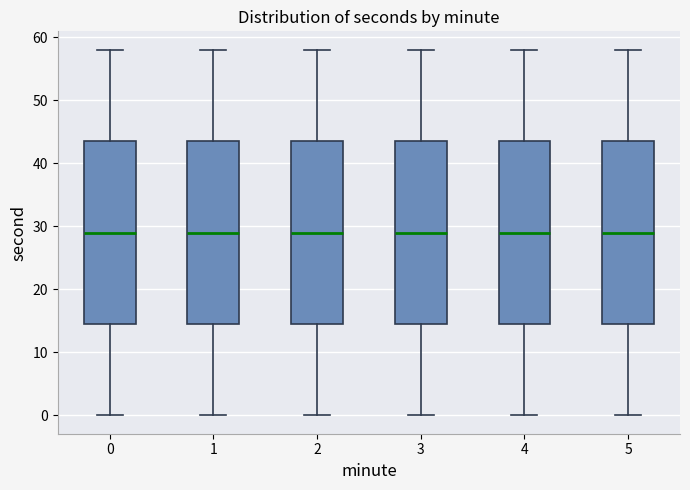

Reading left to right, transcribe this box plot: for each box, give where its median line is, the range the box spans, and where its two whiskers end, as read against the y-axis. The values are not printed on the chart, so give them approximately, as read against the axis.

0: median 29, box 15 to 44, whiskers 0 to 58
1: median 29, box 15 to 44, whiskers 0 to 58
2: median 29, box 15 to 44, whiskers 0 to 58
3: median 29, box 15 to 44, whiskers 0 to 58
4: median 29, box 15 to 44, whiskers 0 to 58
5: median 29, box 15 to 44, whiskers 0 to 58